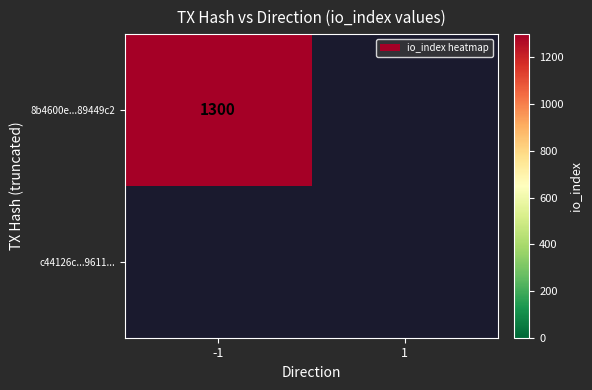

What is the difference between the maximum and minimum values in the c44126ca13738f5d54163ac6471a93c53209611 series?

1